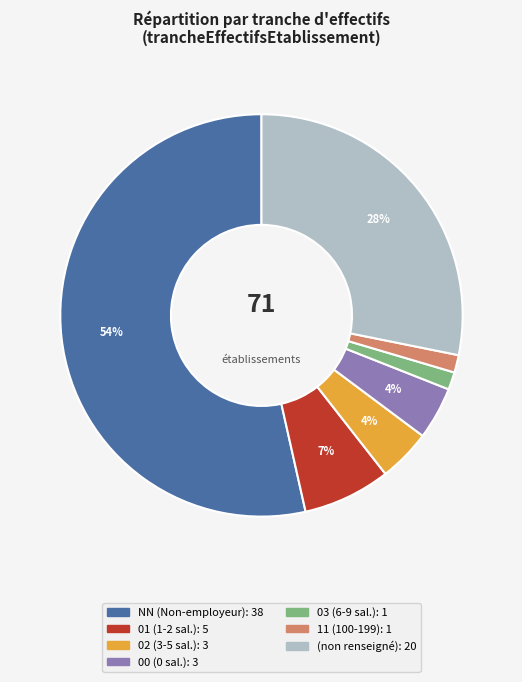

To the nearest percent, what is the average slice percentage?

14%